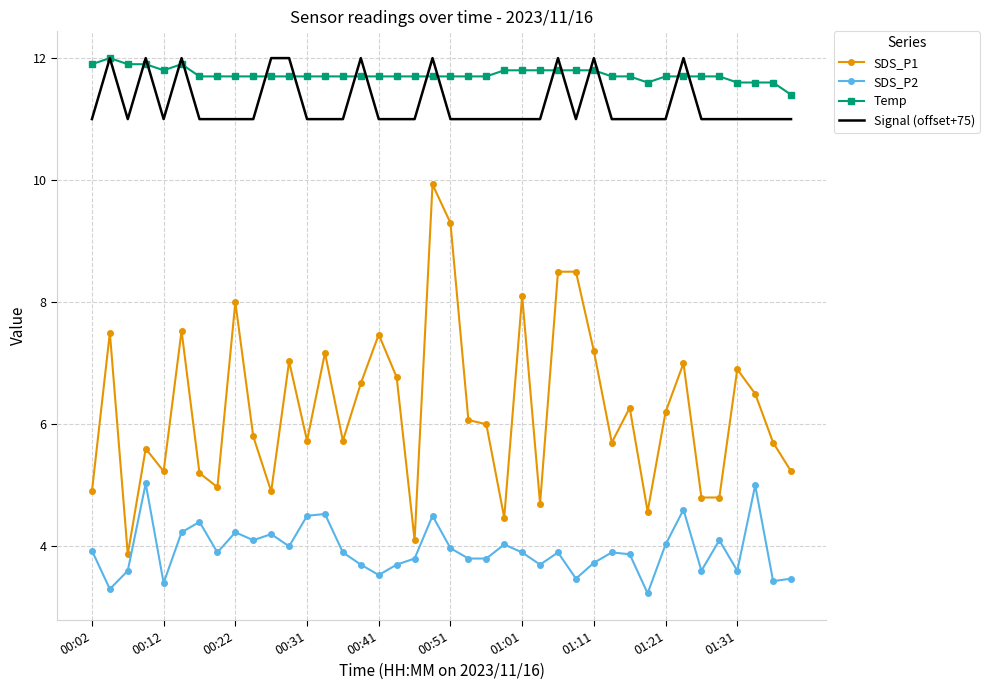

What is the smallest value displayed?

3.2